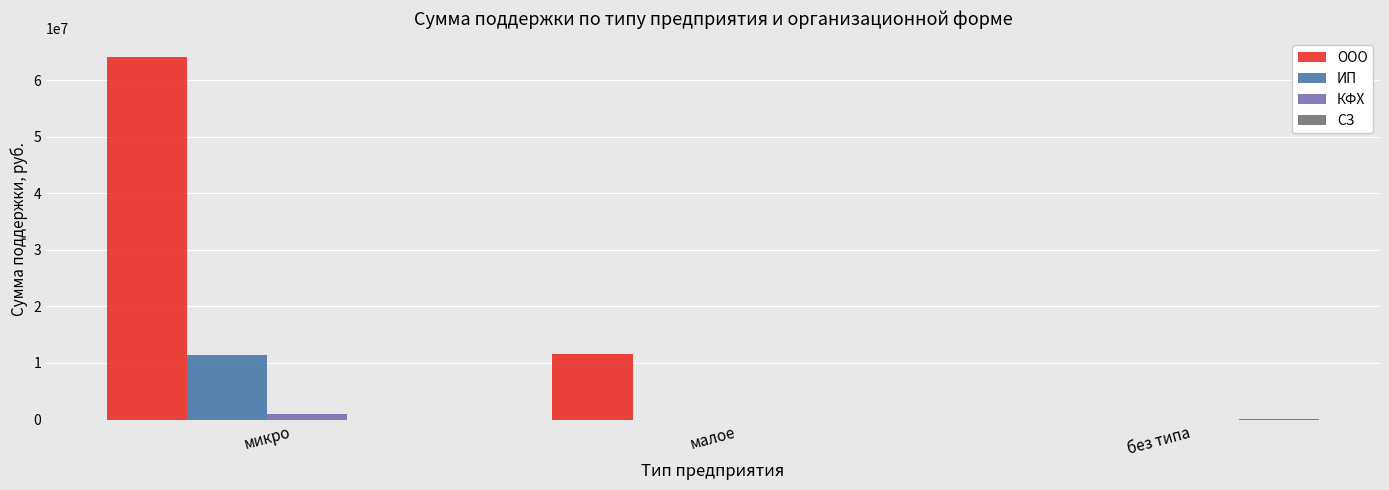

How many groups of bars are there?

3